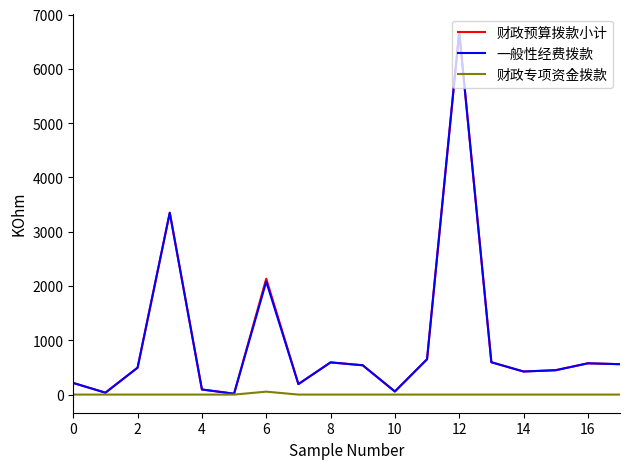

What is the greatest value displayed?

6681